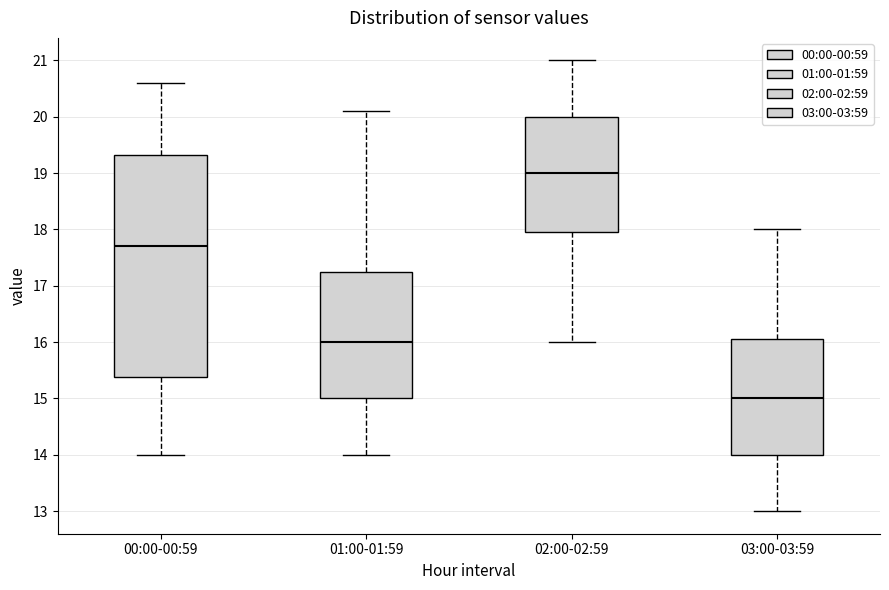

Which box has the lowest median line?

03:00-03:59